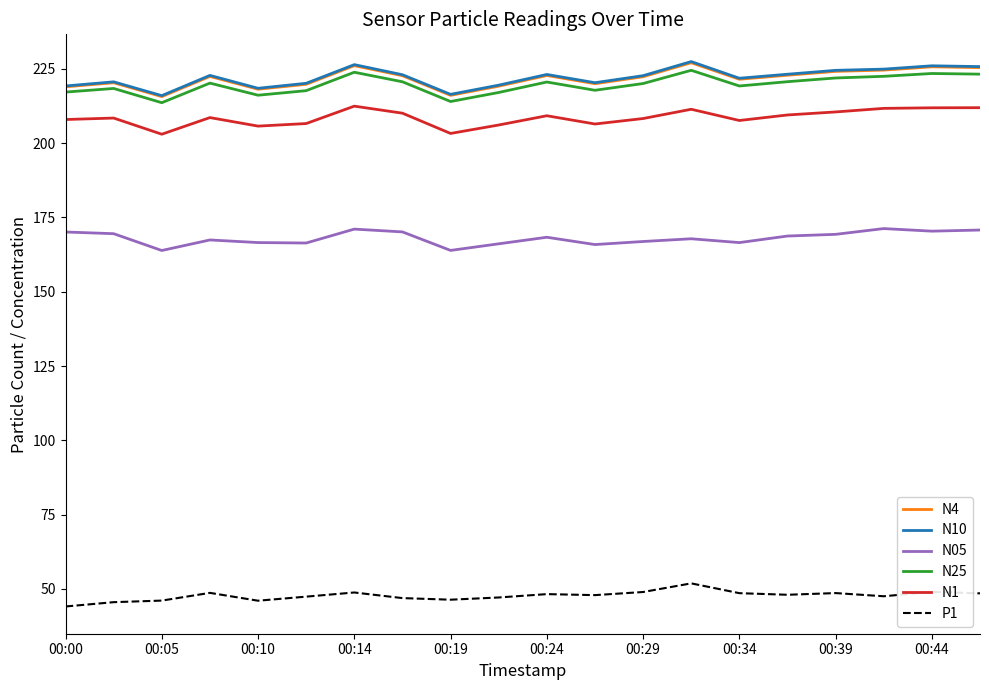

What is the minimum value for P1?

44.1